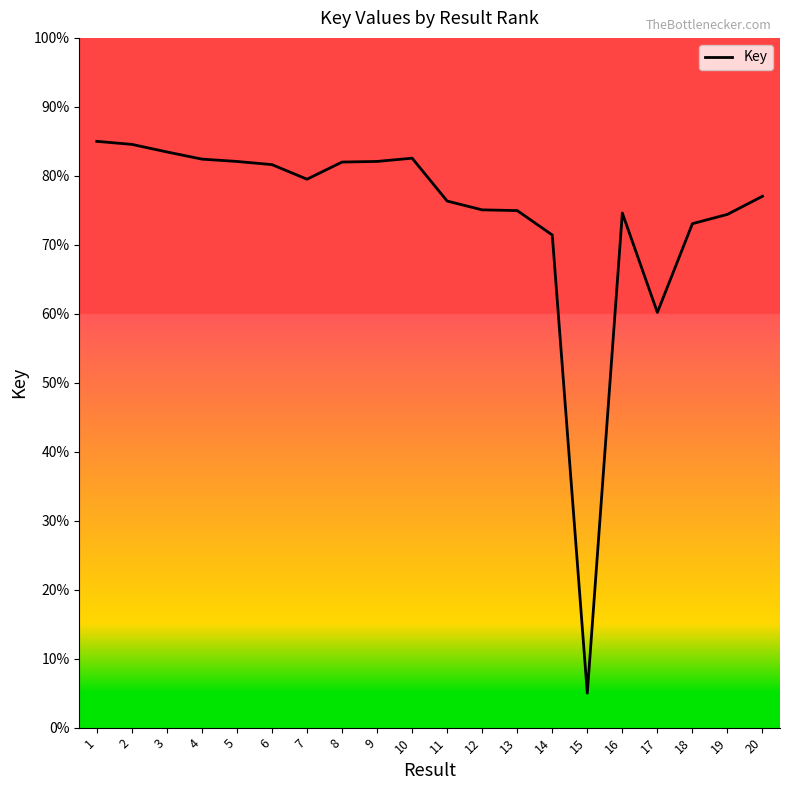

Does the chart have visible grid lines?

No